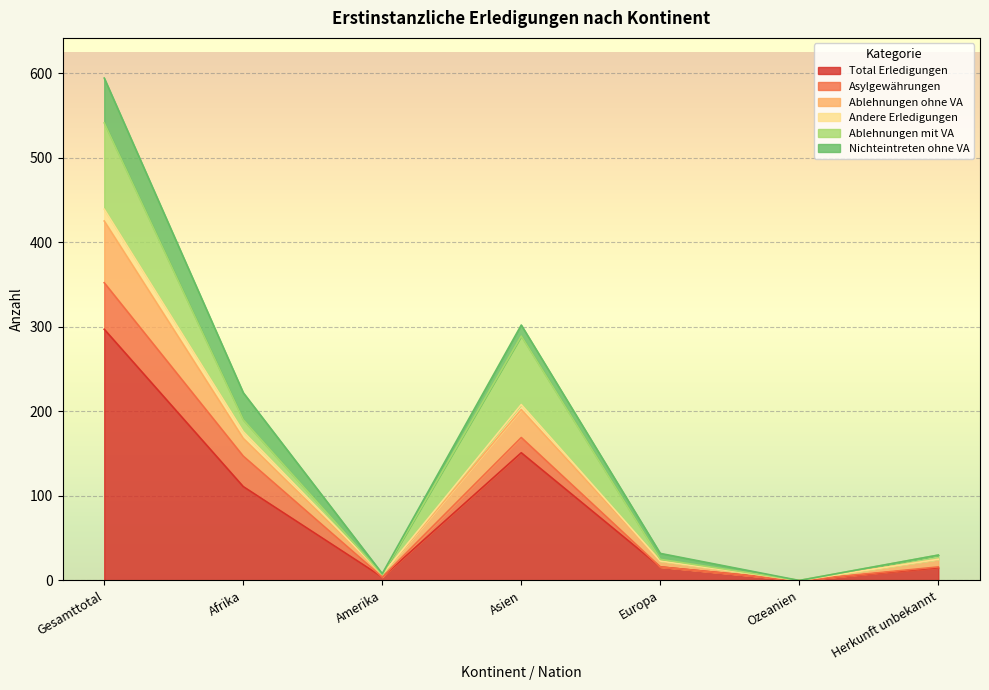

True or false: Ablehnungen ohne VA has more than 0 points higher than both neighbors.

True